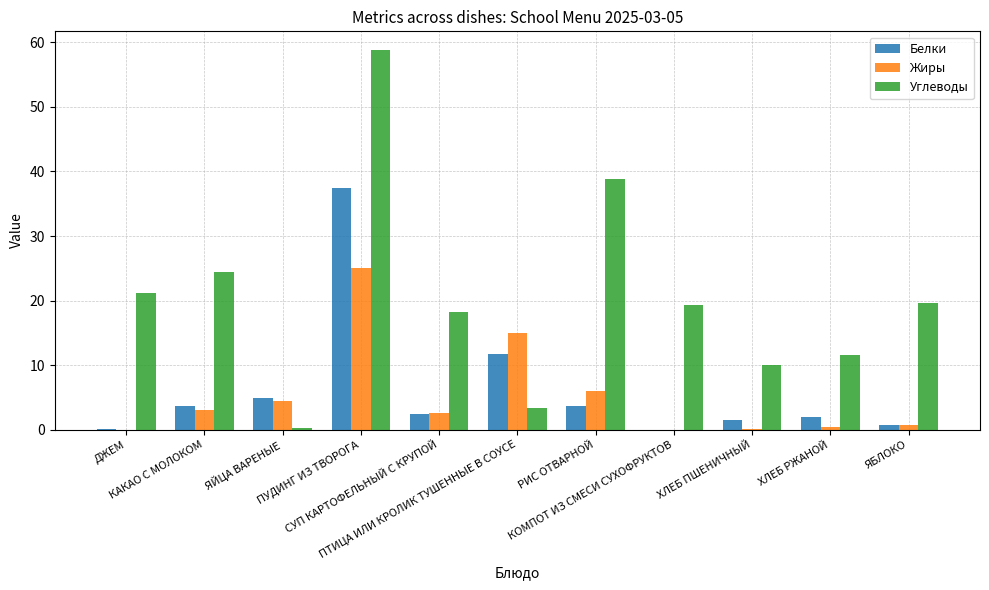

Which series has the largest total across all categories?

Углеводы